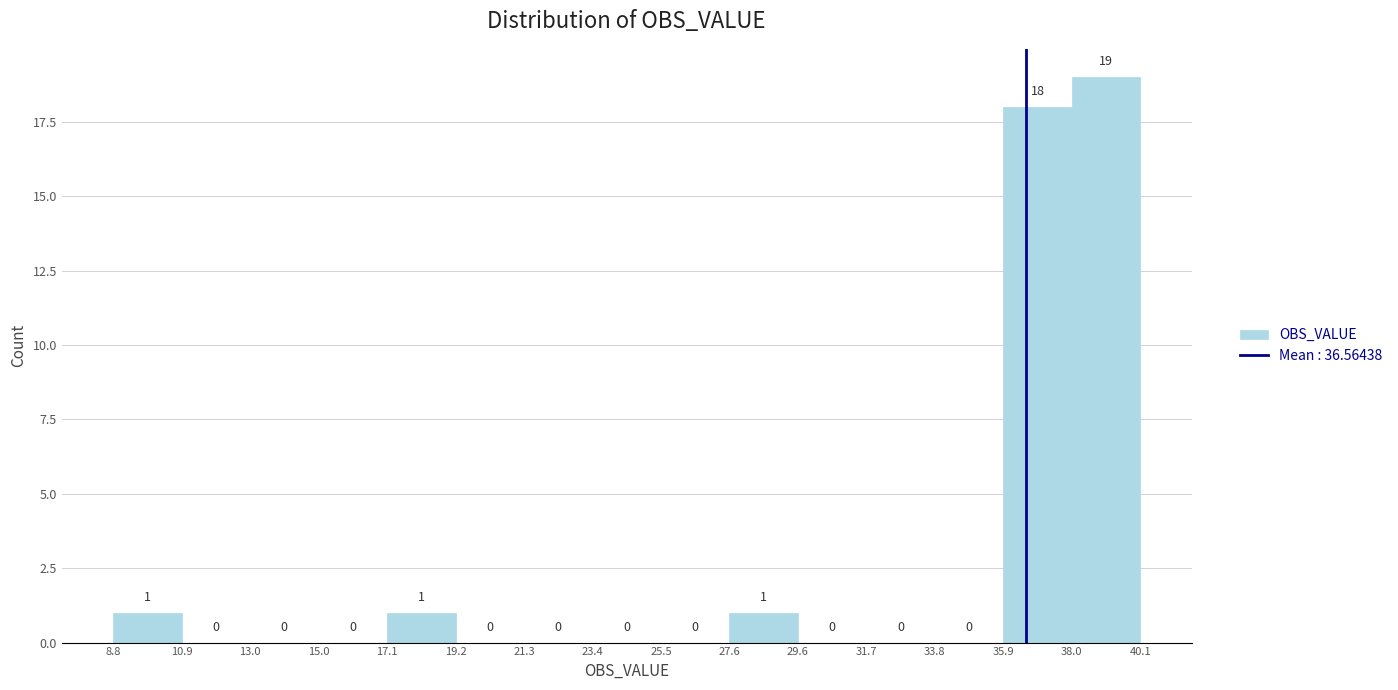

How tall is the bar that spans 38.0 to 40.1 on the x-axis?

19